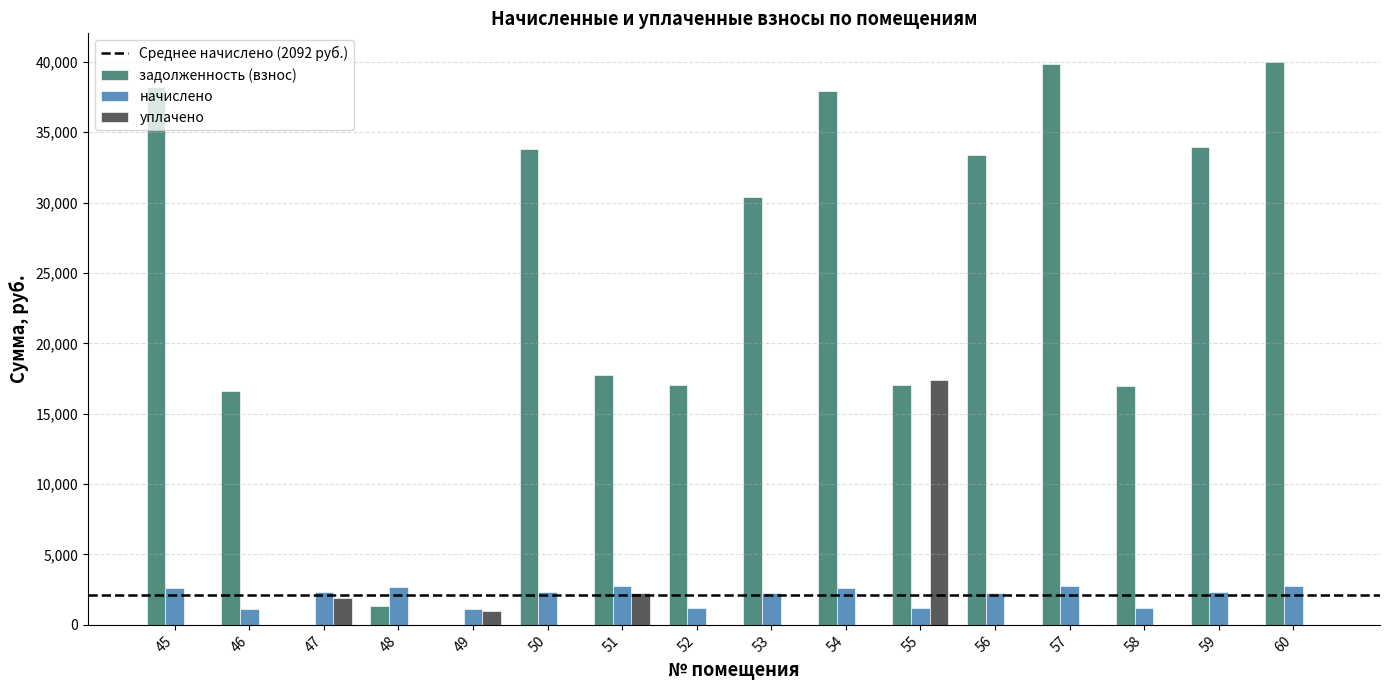

Which series has the largest total across all categories?

задолженность (взнос)